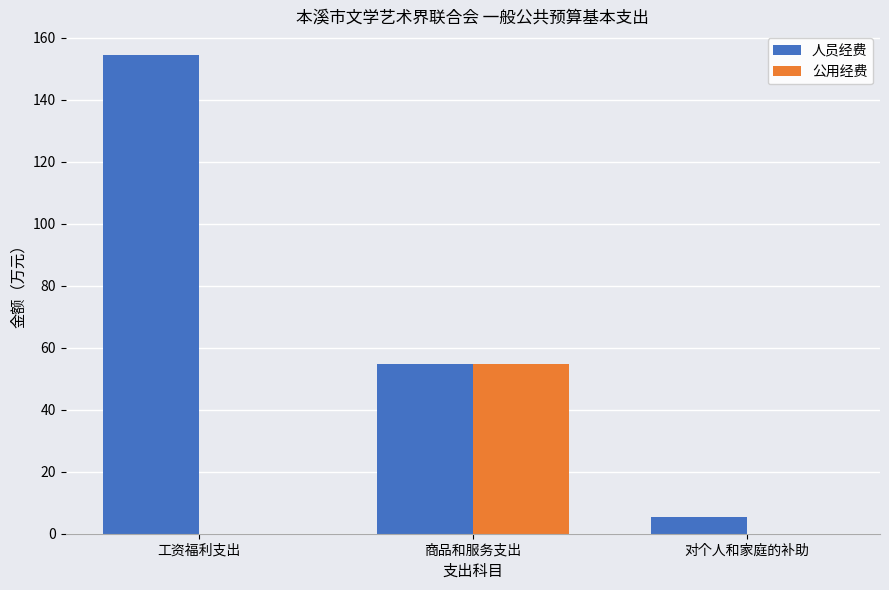

Is the value of 公用经费 at 商品和服务支出 greater than the value of 人员经费 at 对个人和家庭的补助?

Yes